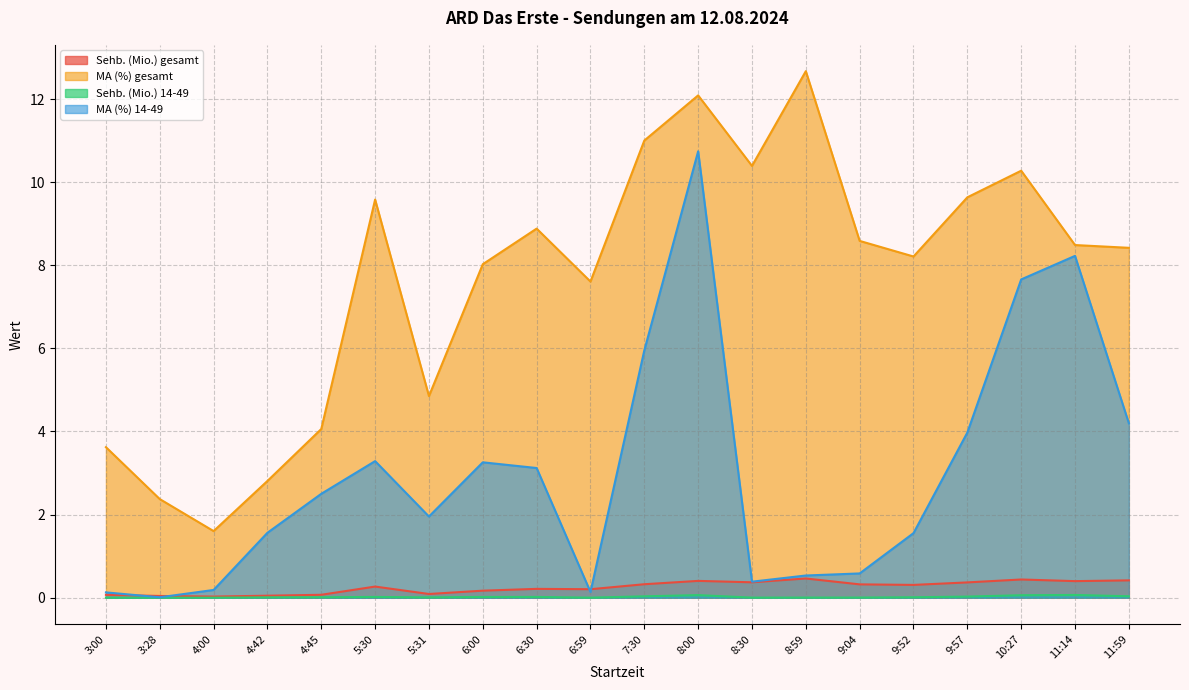

What is the sum of all Sehb. (Mio.) 14-49 values?

0.4